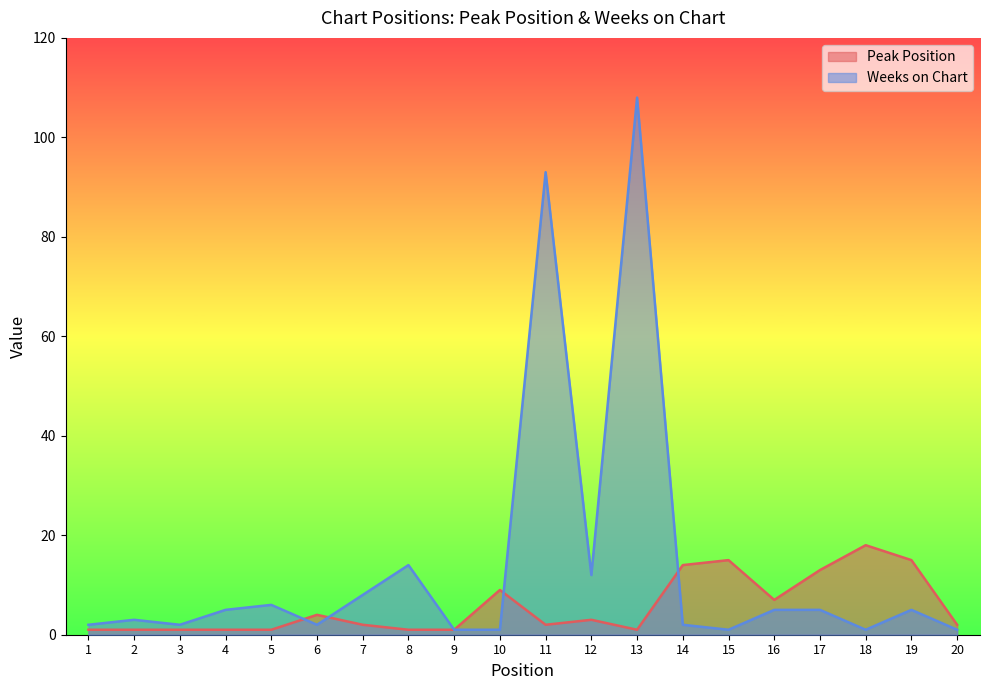

How many lines are shown in the chart?

2